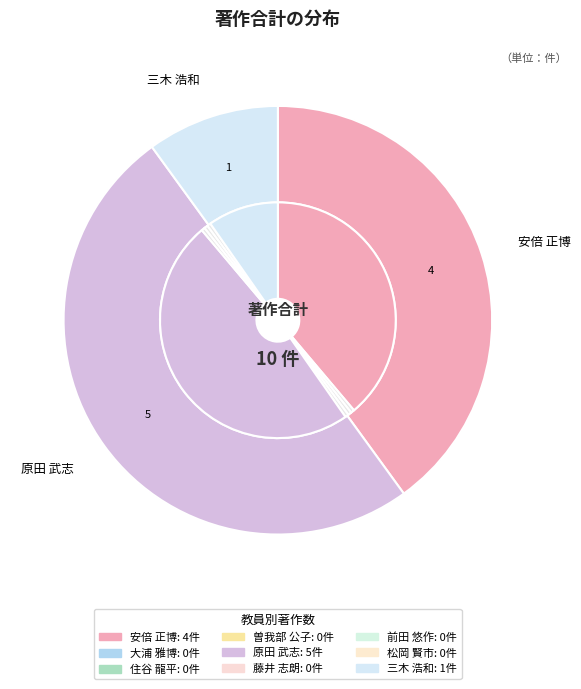

Rank the categories by value from highest to lowest.

原田 武志, 安倍 正博, 三木 浩和, 大浦 雅博, 住谷 龍平, 曽我部 公子, 藤井 志朗, 前田 悠作, 松岡 賢市